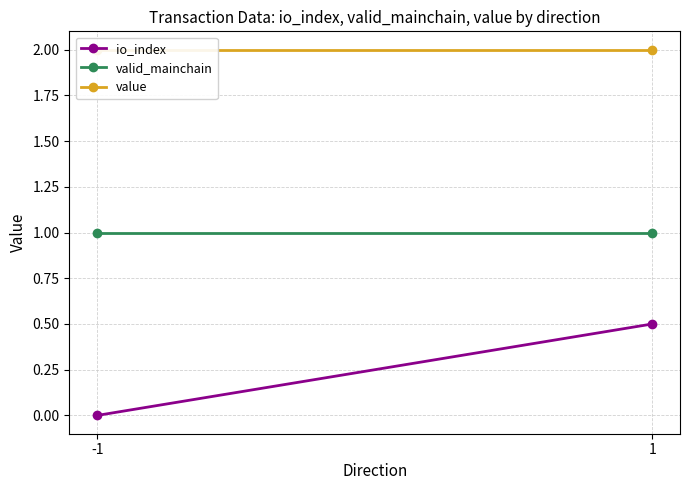

What are all the series names shown in the legend?

io_index, valid_mainchain, value